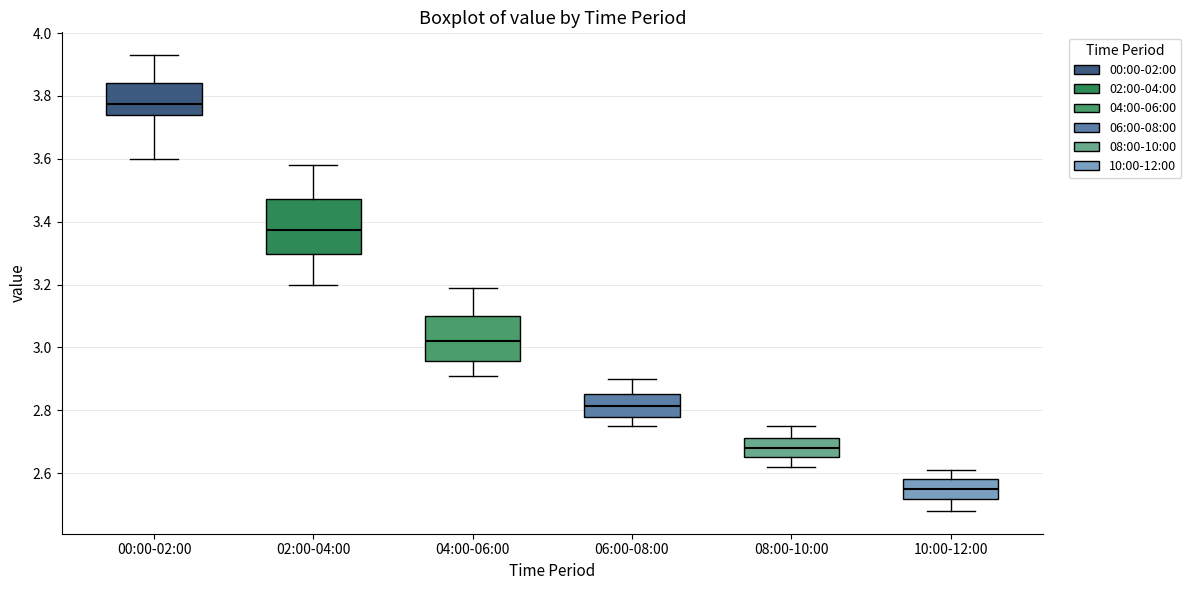

Where is the upper edge of the box for 00:00-02:00 on the y-axis? The values are not printed on the chart, so give them approximately, as read against the axis.

3.84